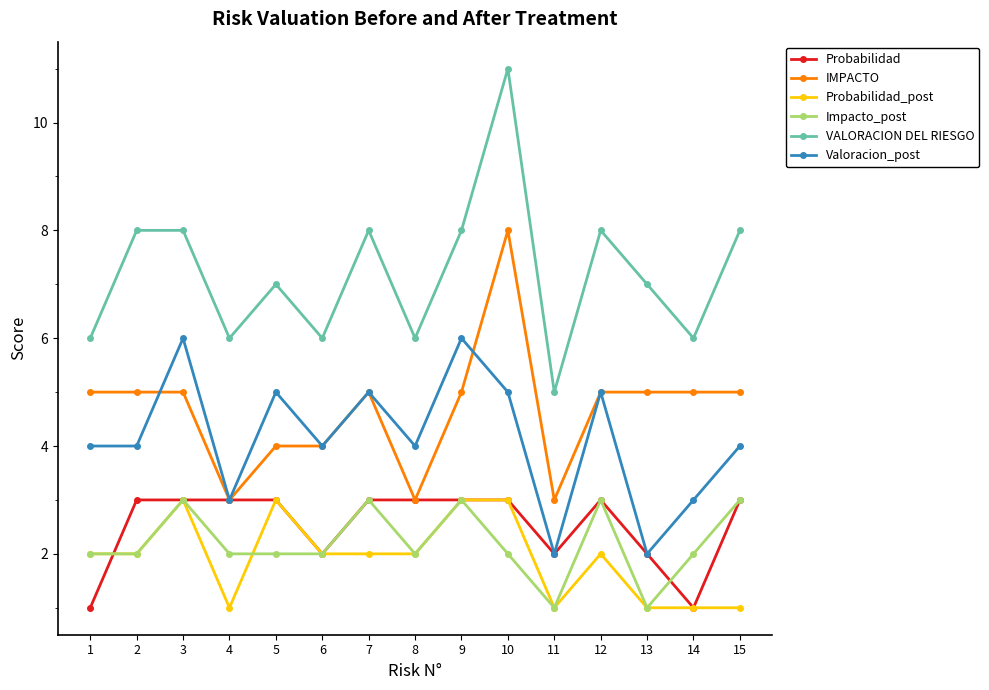

How many data points does each series have?

15